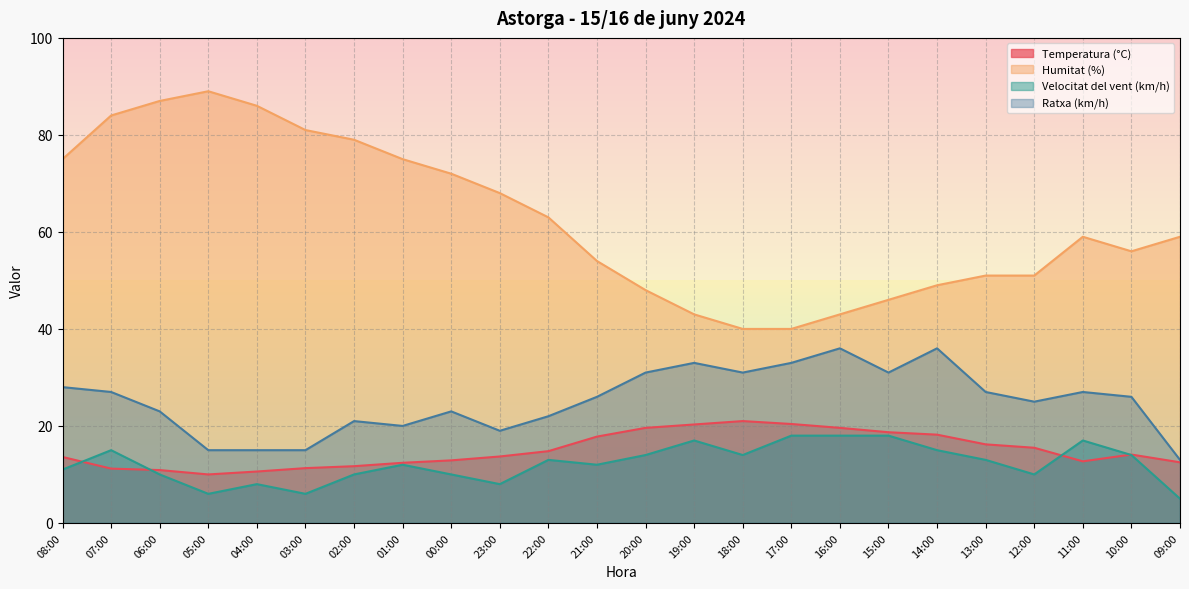

At which category is the sum across all series the highest?

07:00